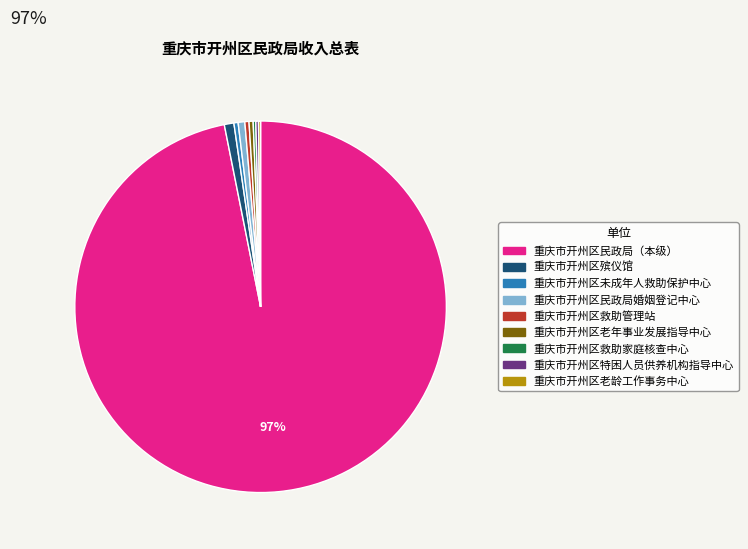

Which slice is the largest?

重庆市开州区民政局（本级）